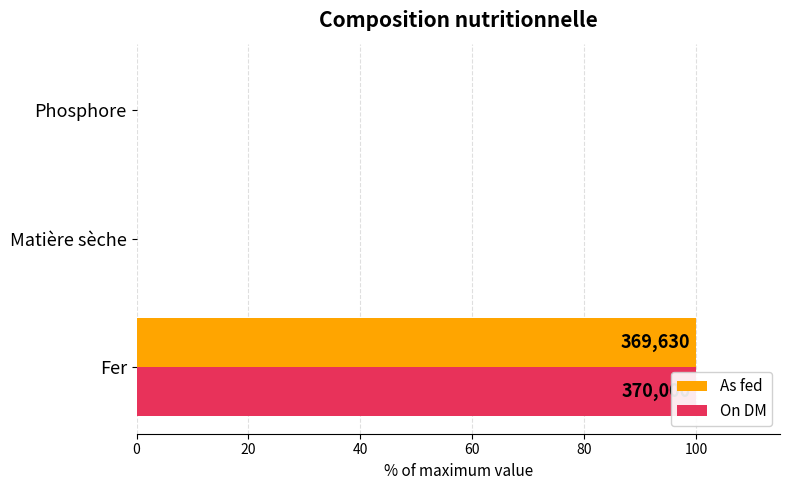

The value of As fed at Fer is 167.2. True or false?

False